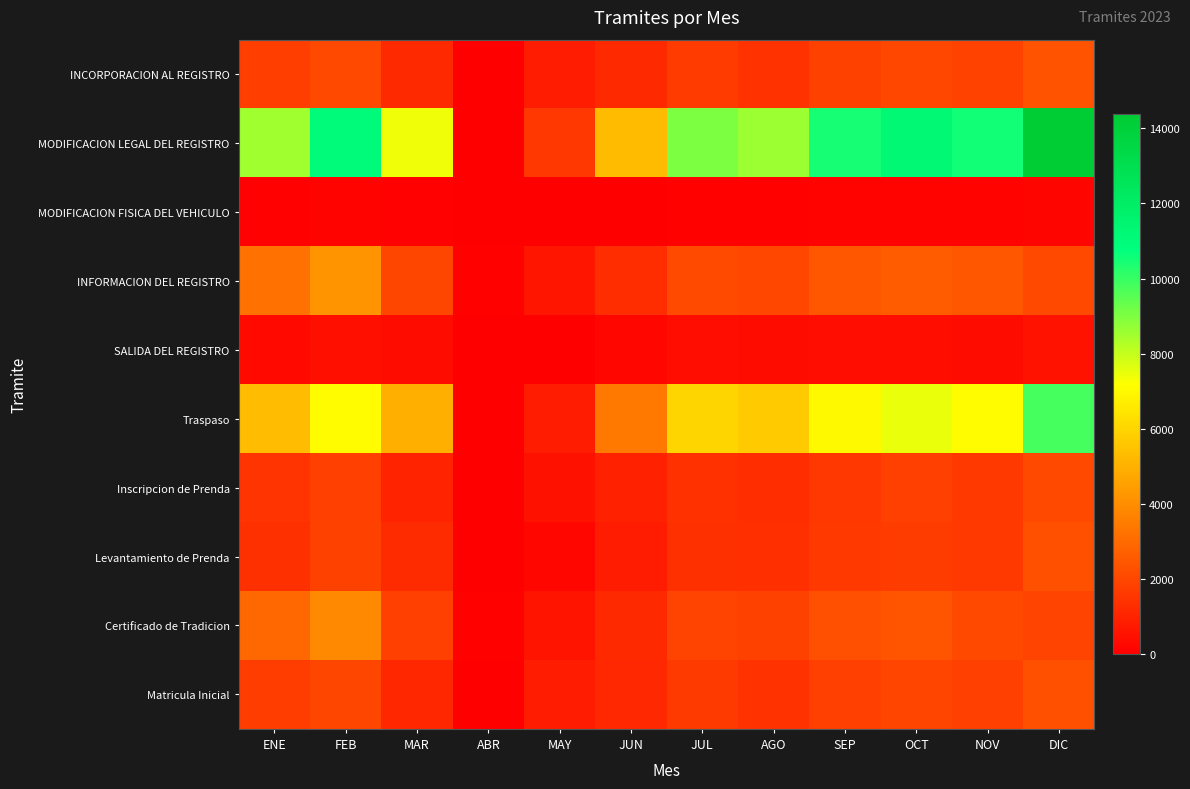

At how many categories does at least one series exceed 2806?

10